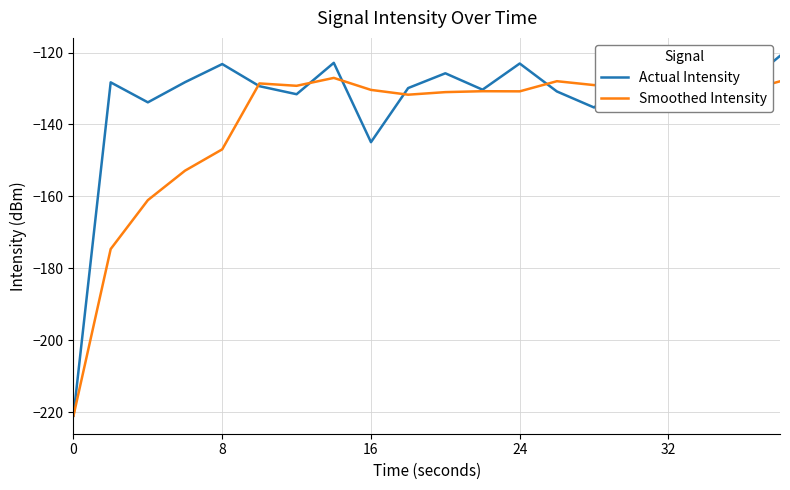

List the series in order of their overall mean, highest first.

Actual Intensity, Smoothed Intensity